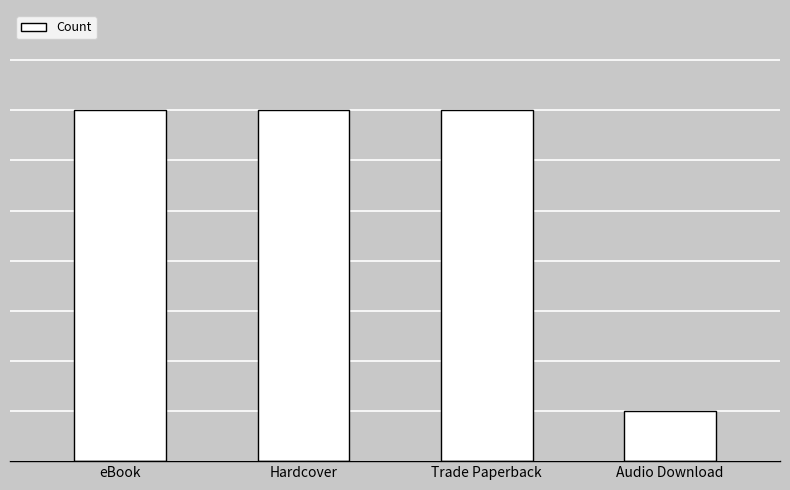

Reading left to right, extract all data points from this chart.

7	7	7	1